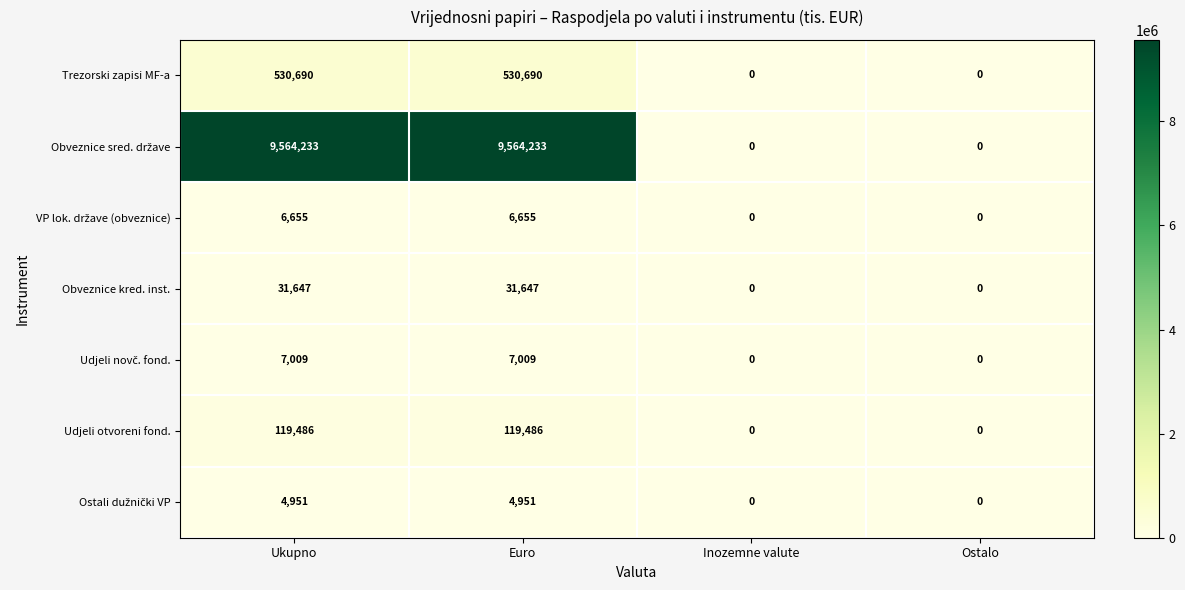

Is it true that Trezorski zapisi MF-a equals 530690 at Ukupno?

True